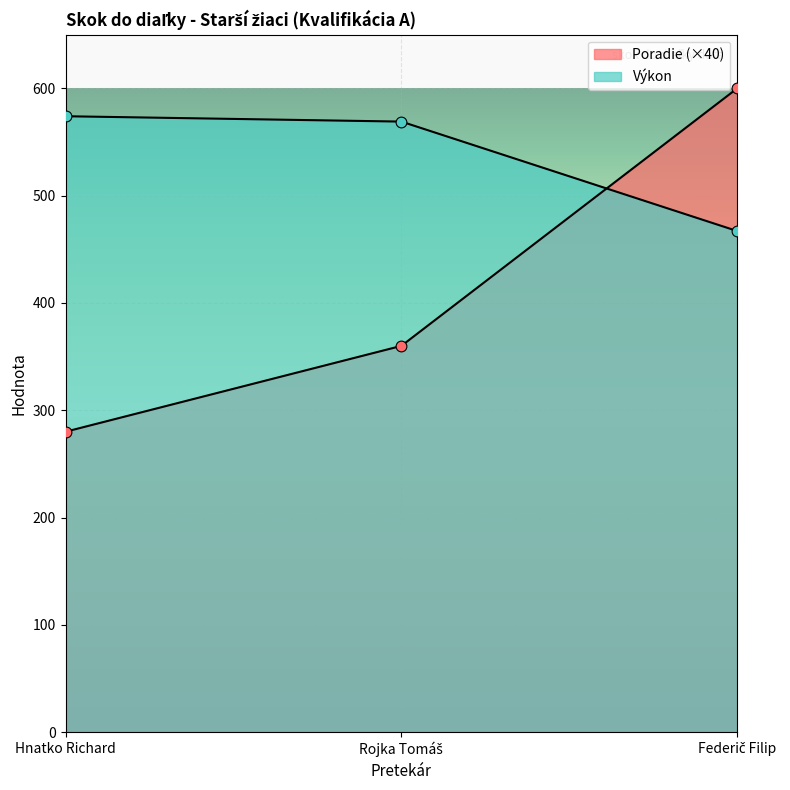

Which series has the largest Y range (max minus min)?

Poradie